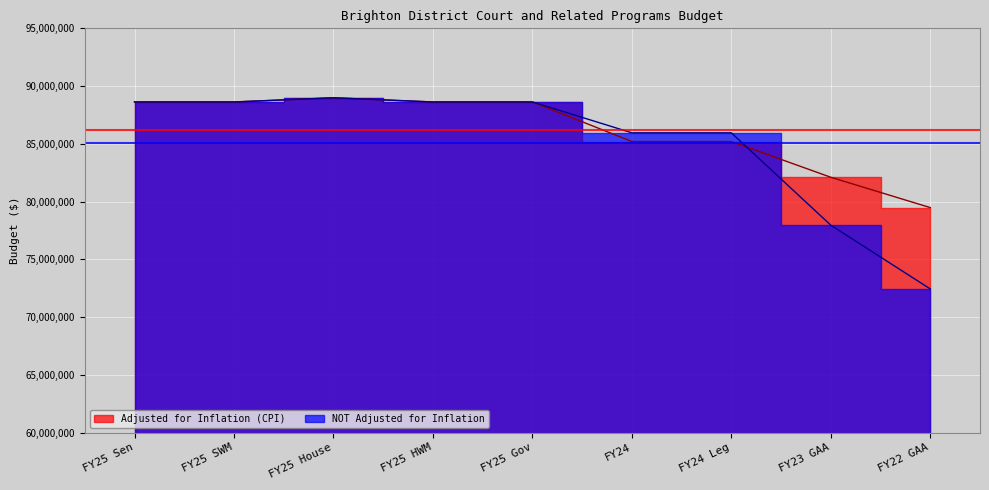

At which category does the chart reach its peak across all series?

FY25 House